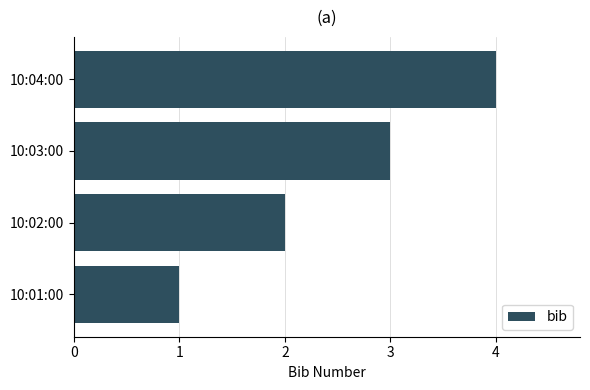

Which has a higher value, 10:03:00 or 10:01:00?

10:03:00